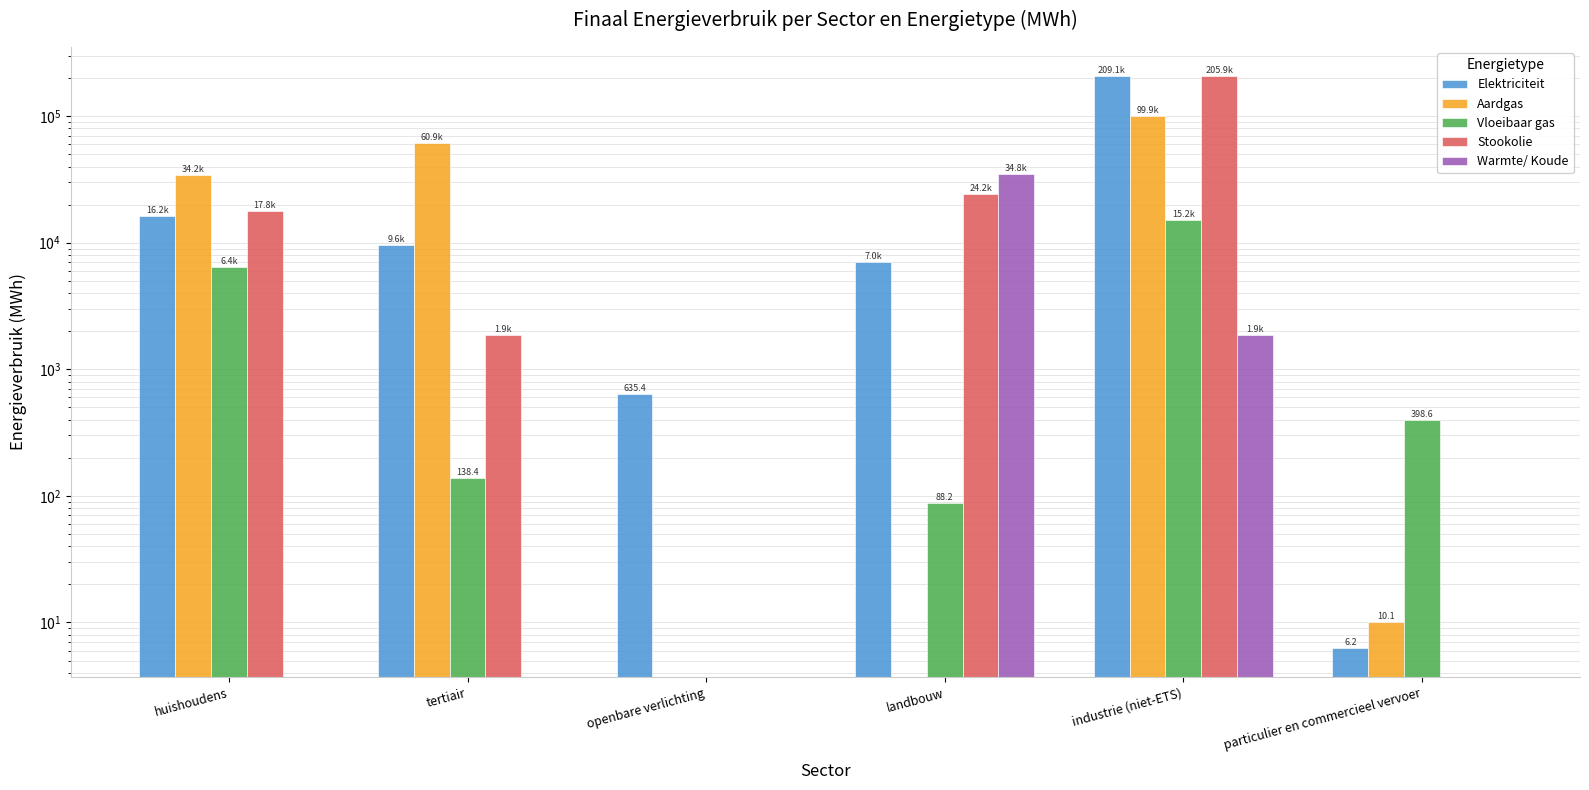

Which label corresponds to the smallest value in the chart?

openbare verlichting